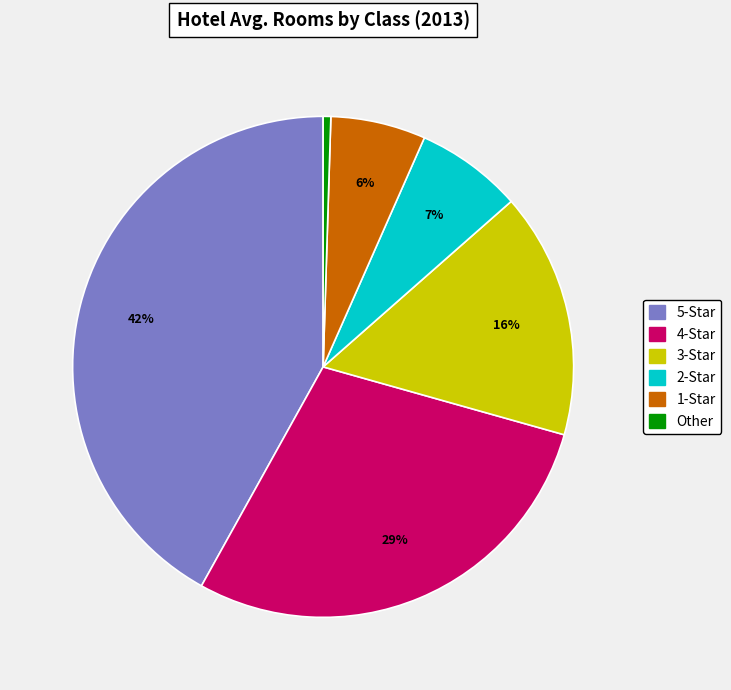

To the nearest percent, what is the difference between the 5-Star and 1-Star slice percentages?

36%